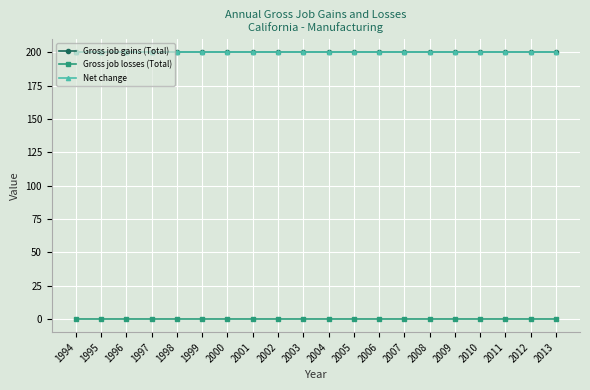

What is the maximum value shown in the chart?

200